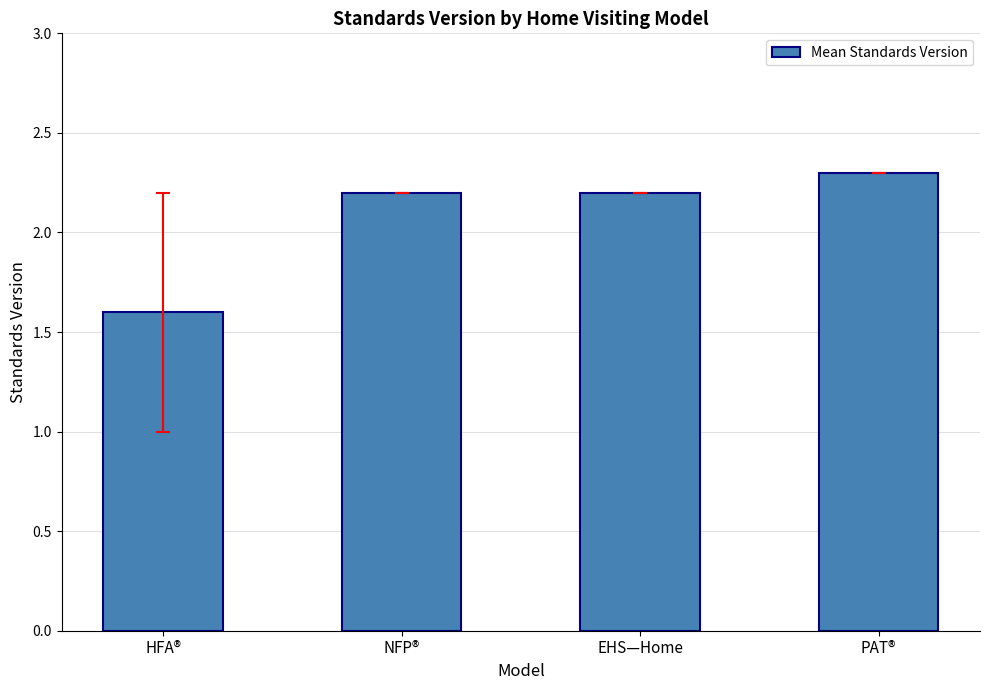

Between HFA® and EHS—Home, which is larger?

EHS—Home